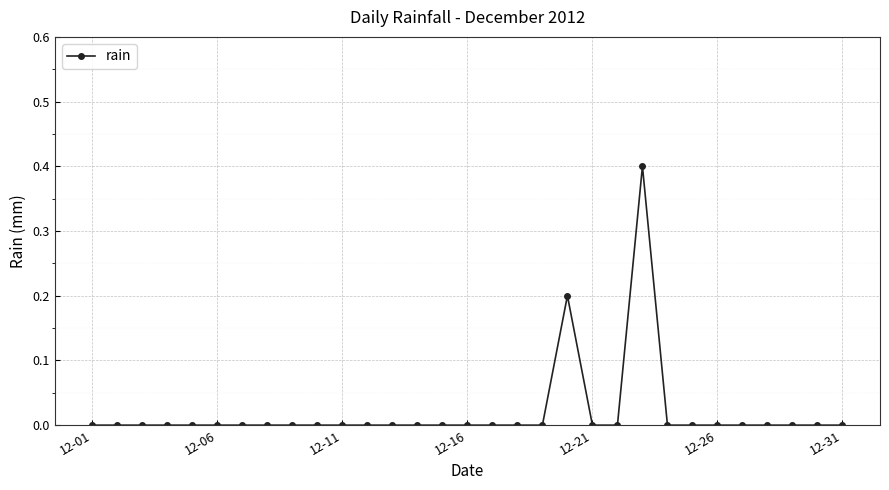

What is the sum of all values?

0.6